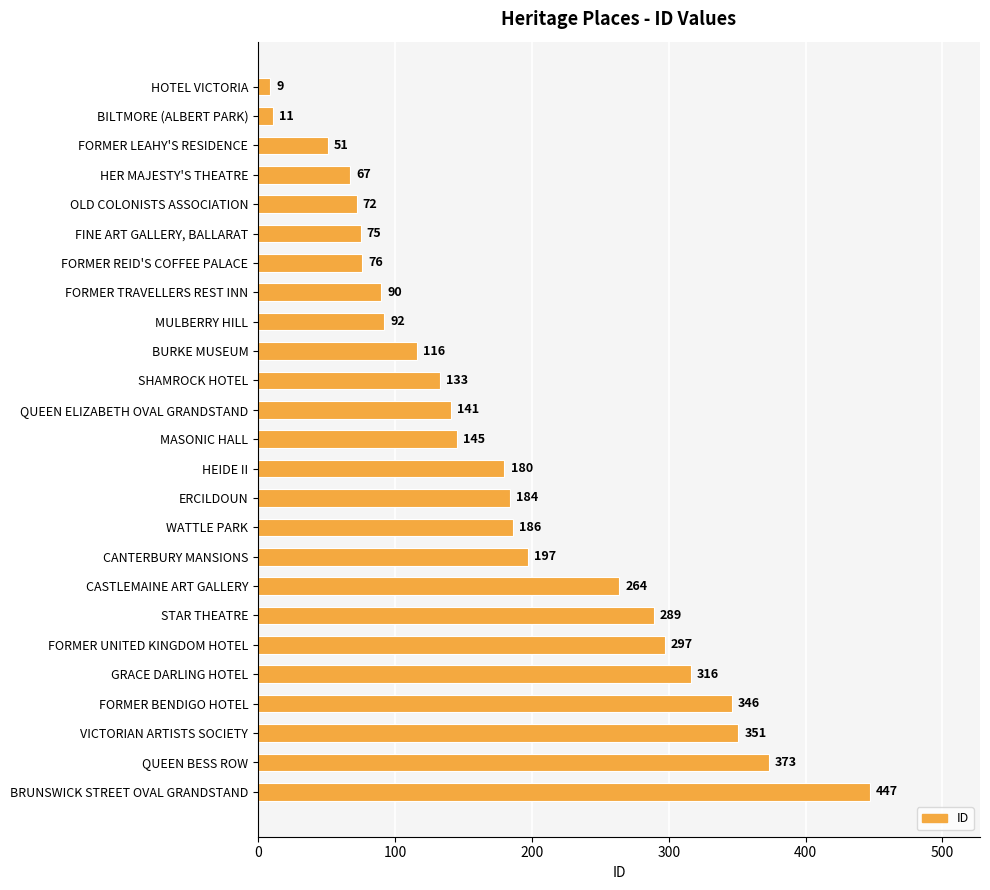

The value at OLD COLONISTS ASSOCIATION is 115. True or false?

False